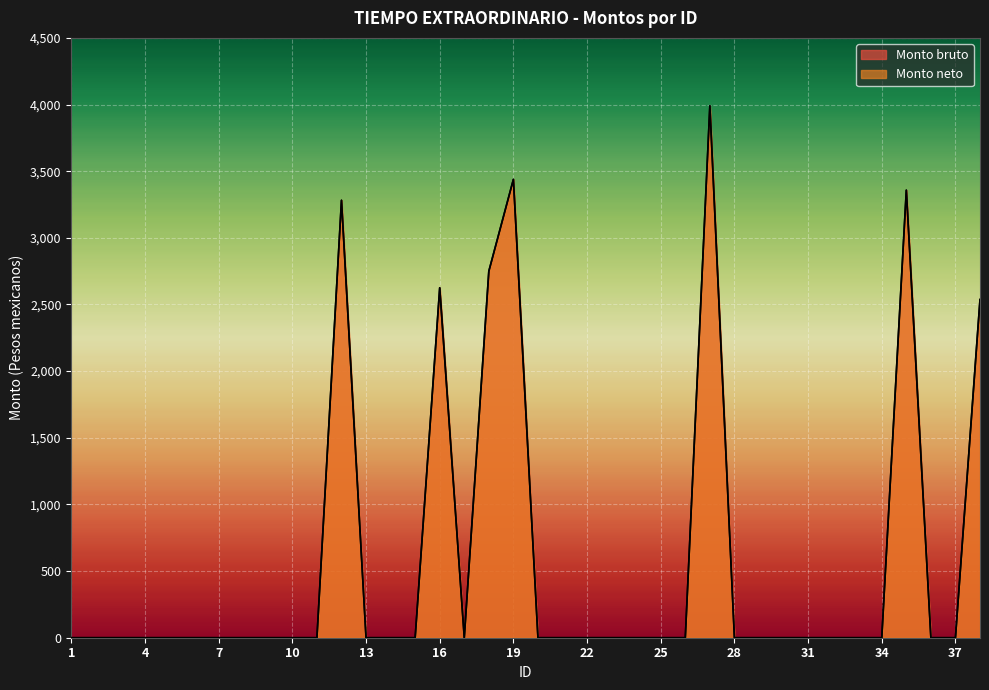

Reading left to right, transcribe all the data shown in this chart.

Monto bruto: 1=0.0	2=0.0	3=0.0	4=0.0	5=0.0	6=0.0	7=0.0	8=0.0	9=0.0	10=0.0	11=0.0	12=3281.7	13=0.0	14=0.0	15=0.0	16=2625.3	17=0.0	18=2749.9	19=3438.6	20=0.0	21=0.0	22=0.0	23=0.0	24=0.0	25=0.0	26=0.0	27=3990.4	28=0.0	29=0.0	30=0.0	31=0.0	32=0.0	33=0.0	34=0.0	35=3357.6	36=0.0	37=0.0	38=2537.0
Monto neto: 1=0.0	2=0.0	3=0.0	4=0.0	5=0.0	6=0.0	7=0.0	8=0.0	9=0.0	10=0.0	11=0.0	12=3281.7	13=0.0	14=0.0	15=0.0	16=2625.3	17=0.0	18=2749.9	19=3438.6	20=0.0	21=0.0	22=0.0	23=0.0	24=0.0	25=0.0	26=0.0	27=3990.4	28=0.0	29=0.0	30=0.0	31=0.0	32=0.0	33=0.0	34=0.0	35=3357.6	36=0.0	37=0.0	38=2537.0